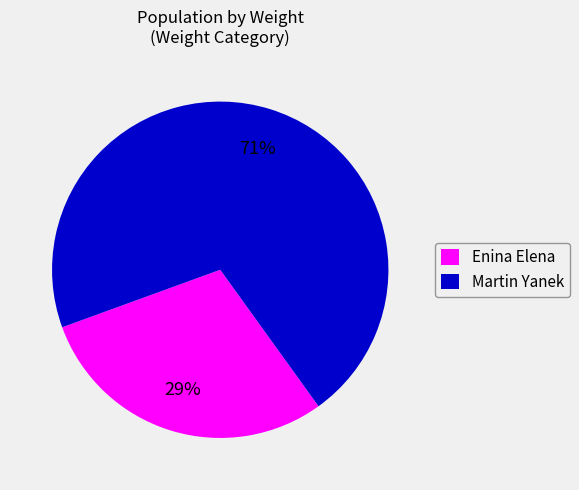

Is the sum of Enina Elena and Martin Yanek greater than half?

Yes